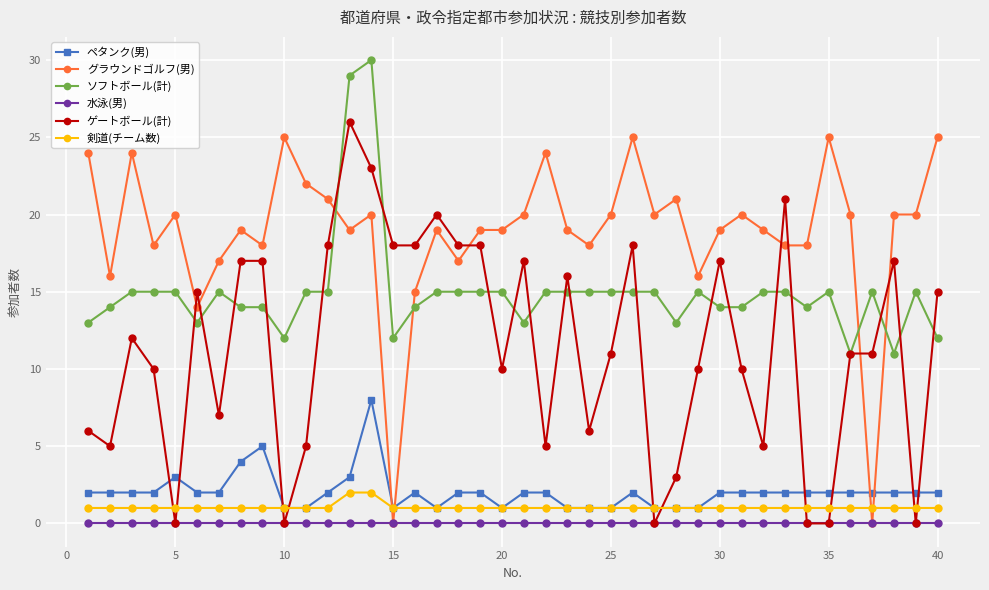

True or false: ペタンク(男) and グラウンドゴルフ(男) intersect in this chart.

True